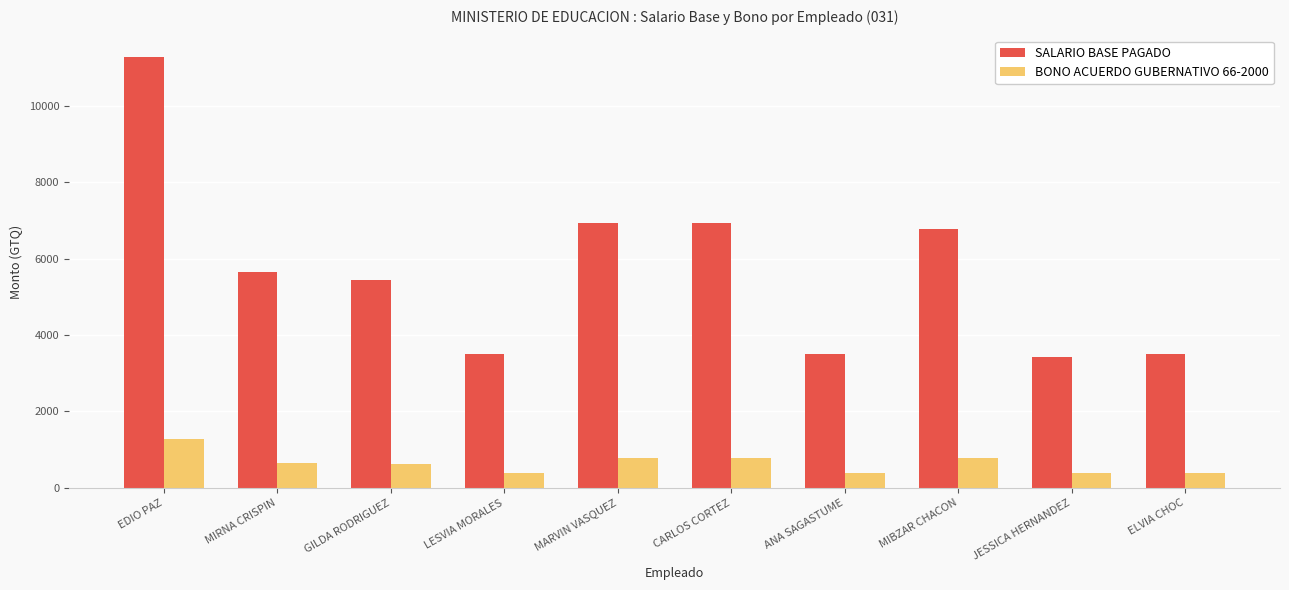

The BONO ACUERDO GUBERNATIVO 66-2000 series shows 774.2 at MIBZAR CHACON. True or false?

True